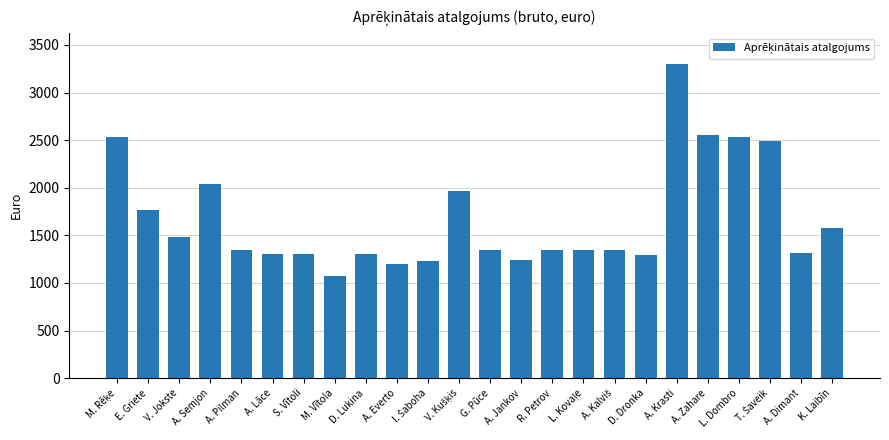

What is the change in value from V. Jokste to A. Pilman?

-136.0